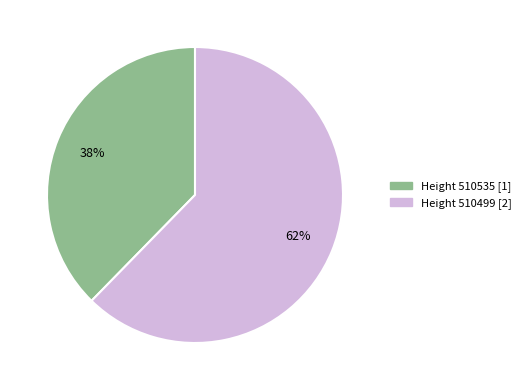

Is there a majority slice in this chart?

Yes